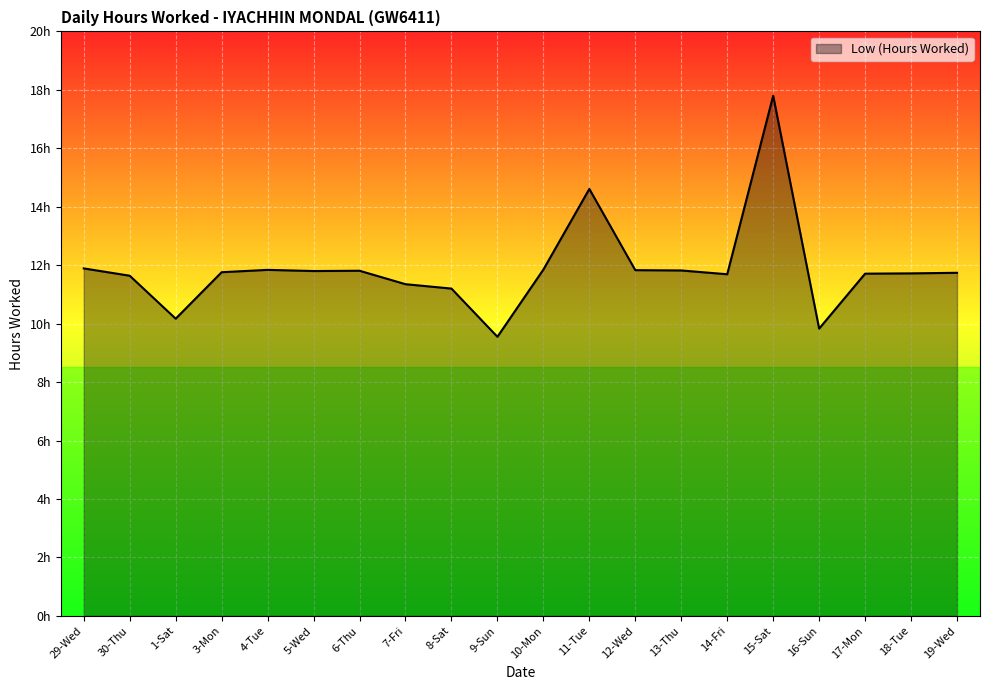

List the labels in order of value, largest first.

15-Sat, 11-Tue, 29-Wed, 10-Mon, 4-Tue, 12-Wed, 13-Thu, 6-Thu, 5-Wed, 3-Mon, 19-Wed, 18-Tue, 17-Mon, 14-Fri, 30-Thu, 7-Fri, 8-Sat, 1-Sat, 16-Sun, 9-Sun